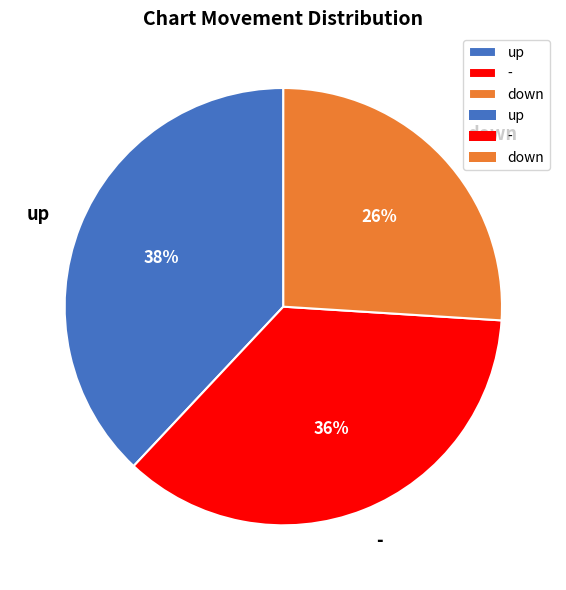

Which category has the smallest portion of the pie?

down